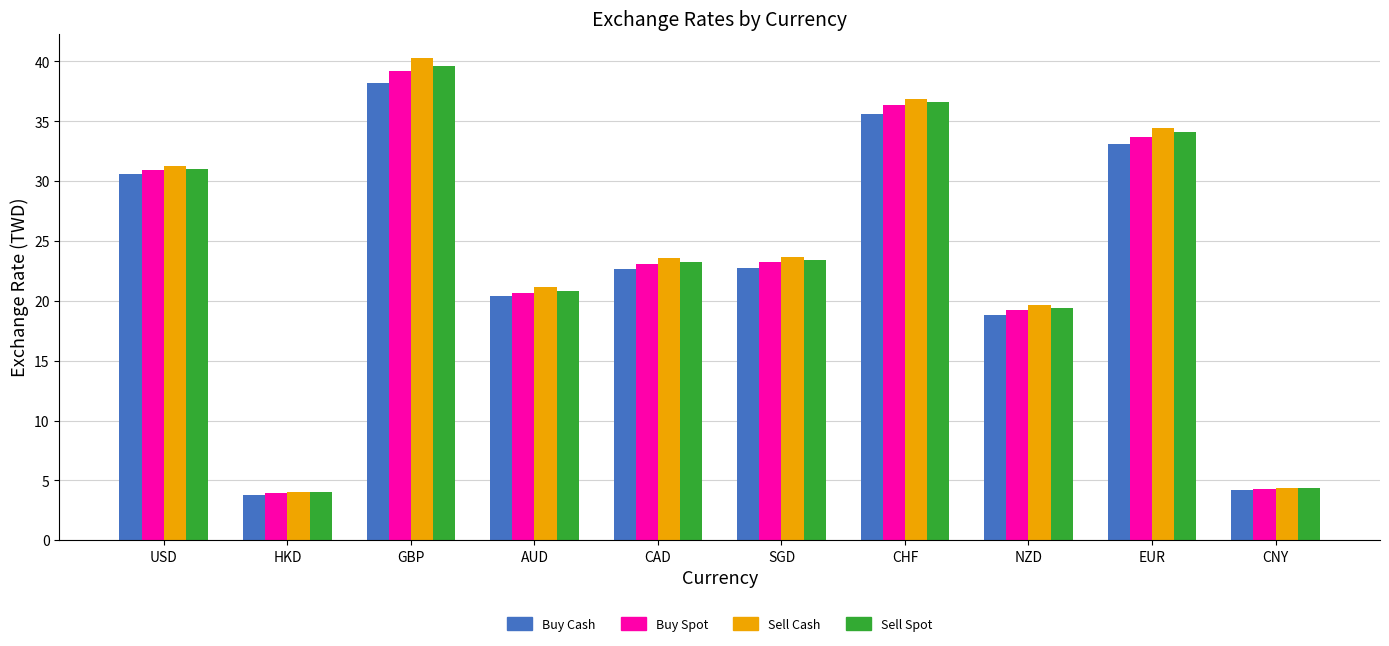

List the series in order of their peak value, lowest first.

Buy Cash, Buy Spot, Sell Spot, Sell Cash